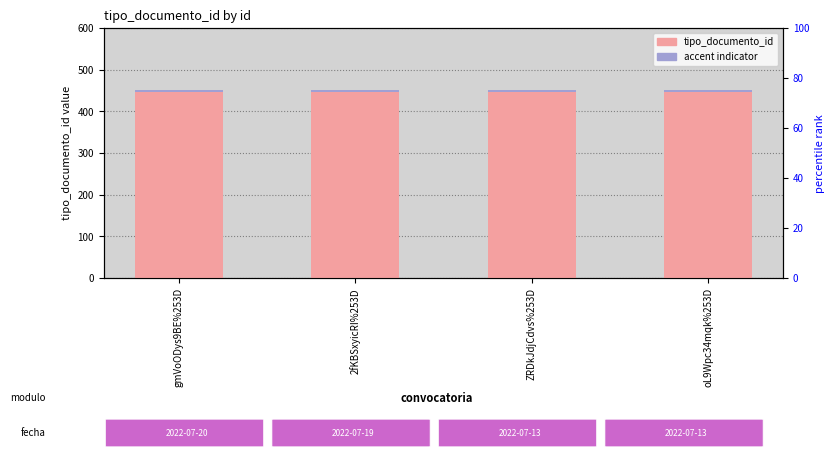

Which series changed the most between ZRDkJdjCdvs%253D and oL9Wpc34mqk%253D?

tipo_documento_id (count)